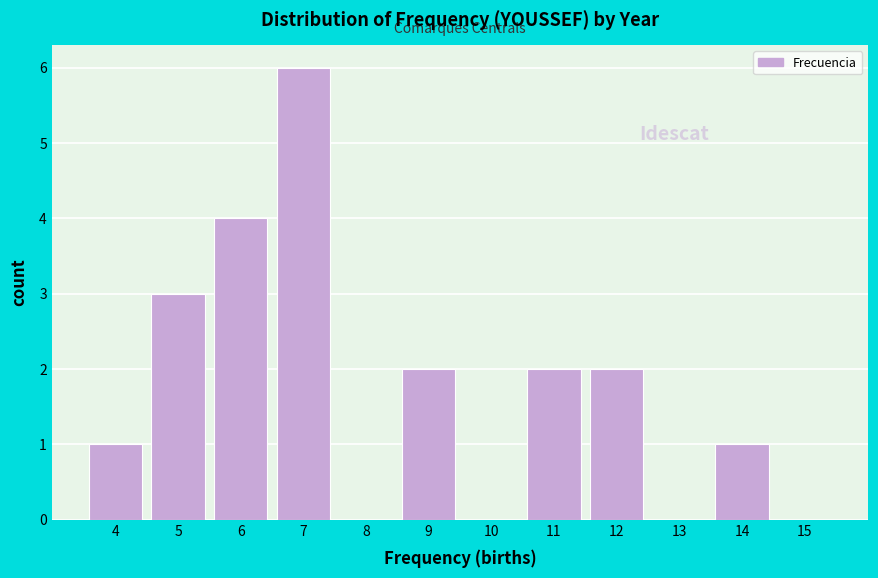

Reading left to right, transcribe this chart: for each bar, give the range it covers on the x-axis and its height. The values are not printed on the chart, so give them approximately, as read against the axis.

3.5 to 4.5: 1
4.5 to 5.5: 3
5.5 to 6.5: 4
6.5 to 7.5: 6
7.5 to 8.5: 0
8.5 to 9.5: 2
9.5 to 10.5: 0
10.5 to 11.5: 2
11.5 to 12.5: 2
12.5 to 13.5: 0
13.5 to 14.5: 1
14.5 to 15.5: 0